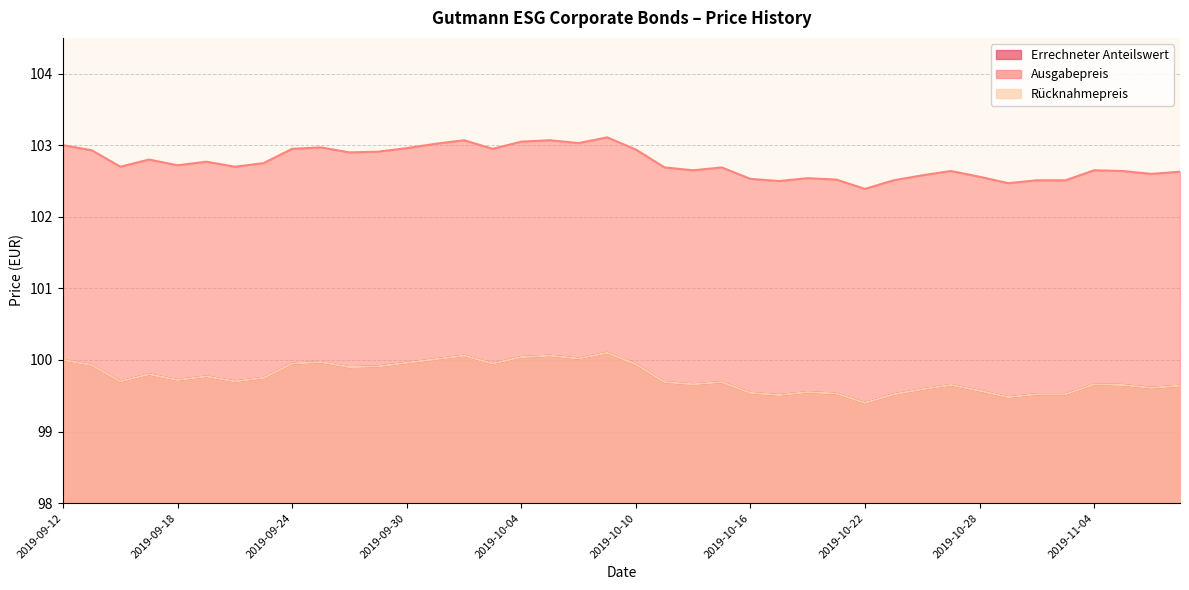

What are all the series names shown in the legend?

Errechneter Anteilswert, Ausgabepreis, Rücknahmepreis